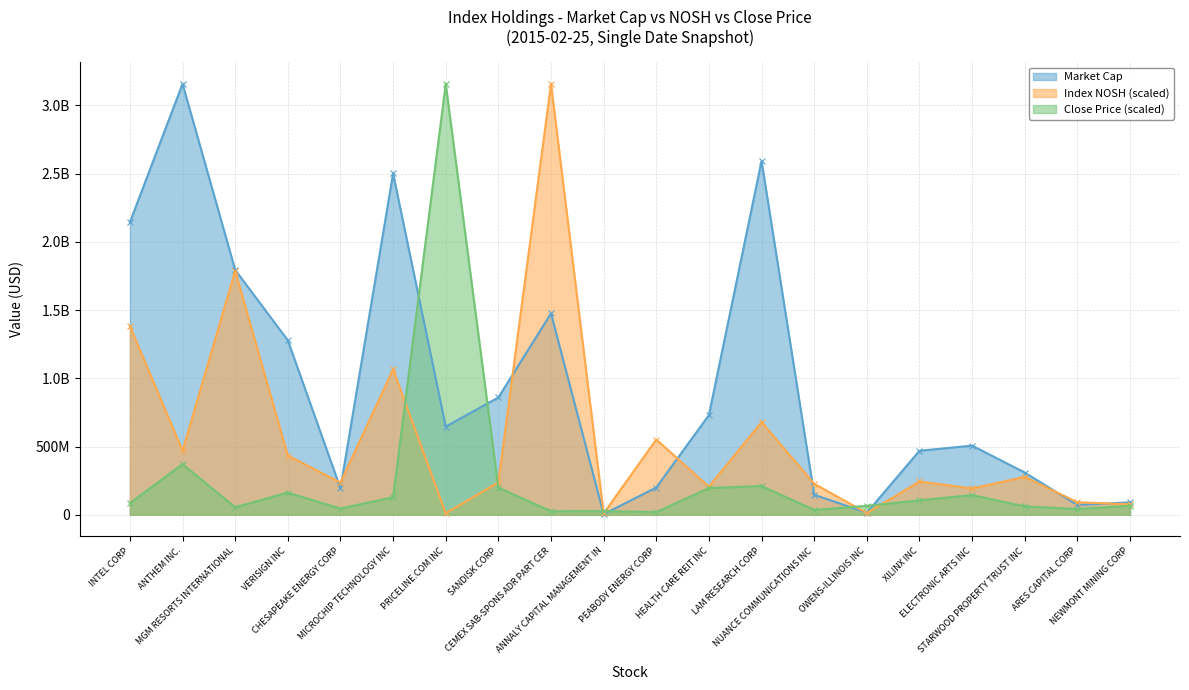

Which series has the widest spread of values?

Market Cap